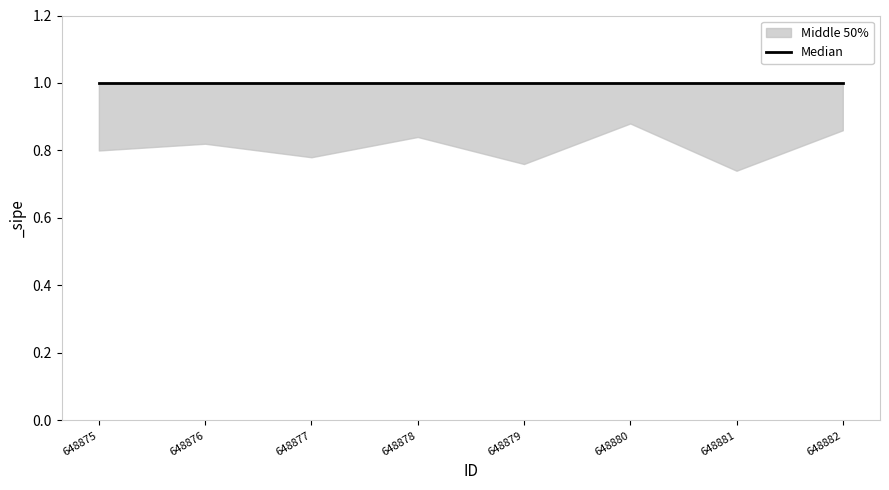

True or false: Upper has more than 1 interior local peaks.

False